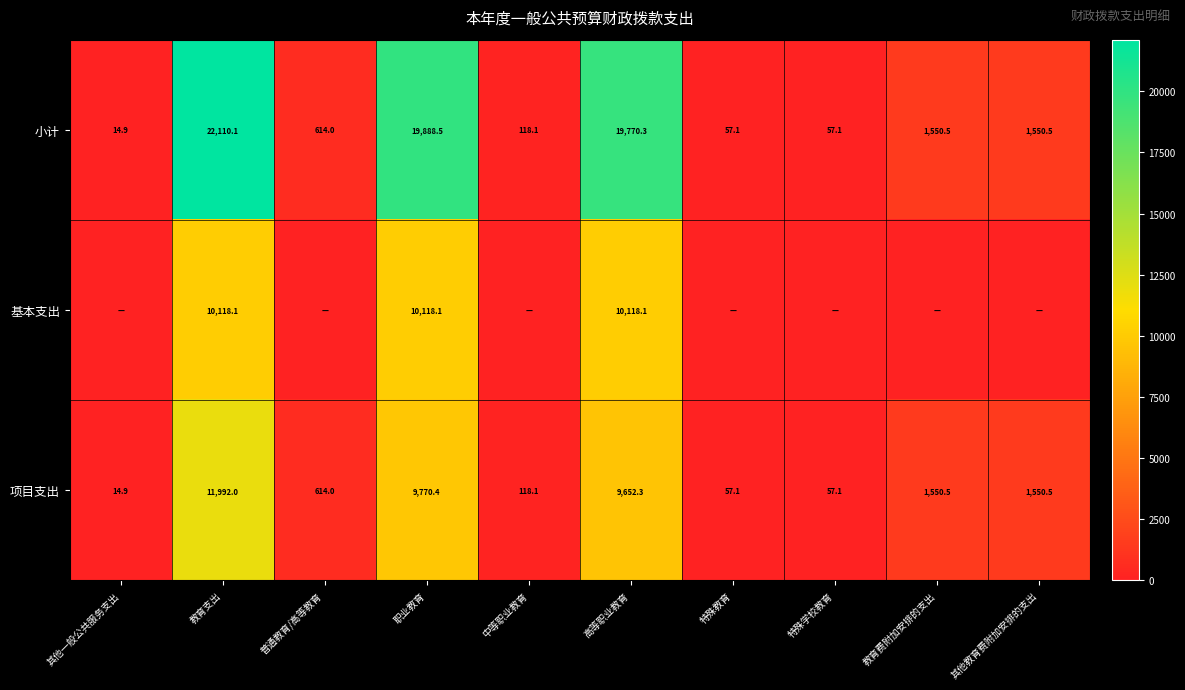

At which label is 小计 closest to 11062?

高等职业教育